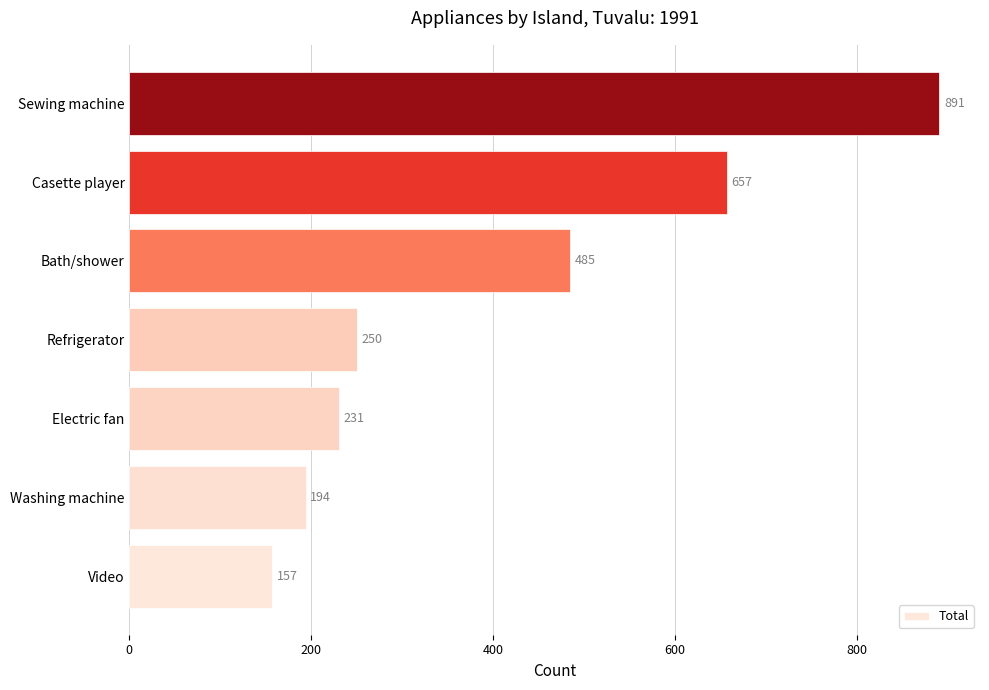

How many data points are less than 250?

3